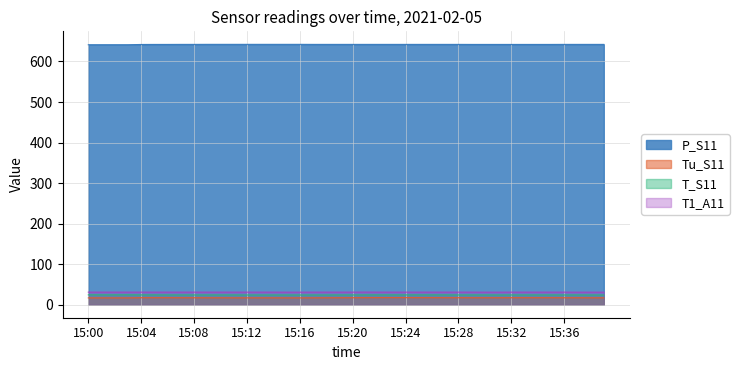

True or false: Tu_S11 and T_S11 cross at least once.

False